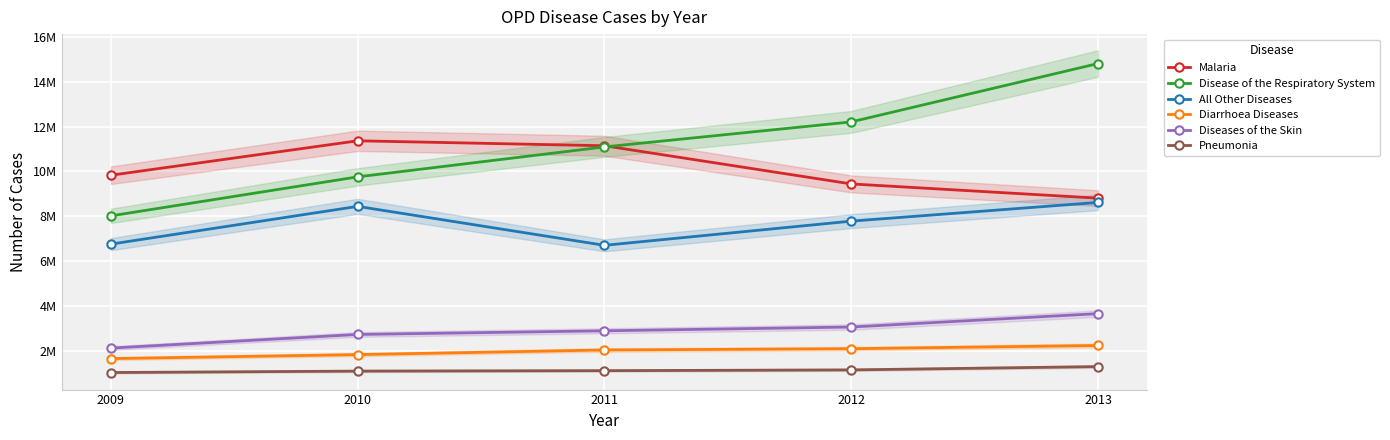

At which label does Pneumonia reach its minimum?

2009